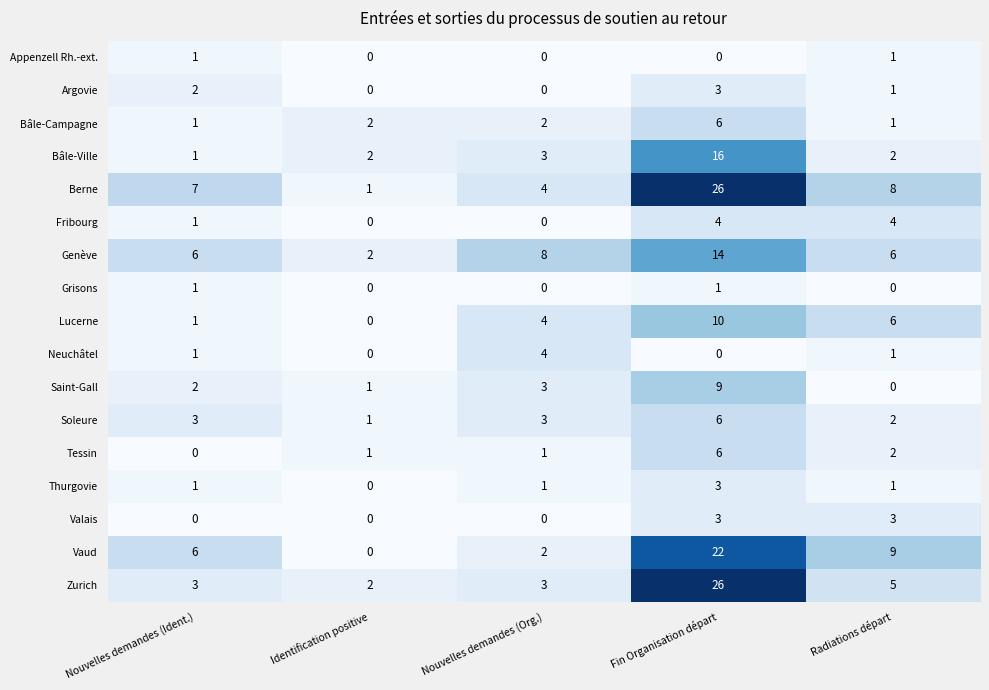

True or false: Soleure has a value of 3 at Nouvelles demandes (Org.).

True